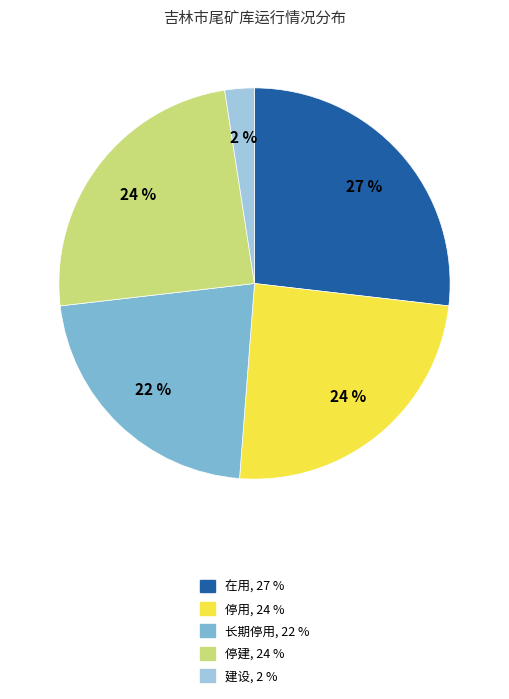

Is there any slice that represents more than half of the pie?

No